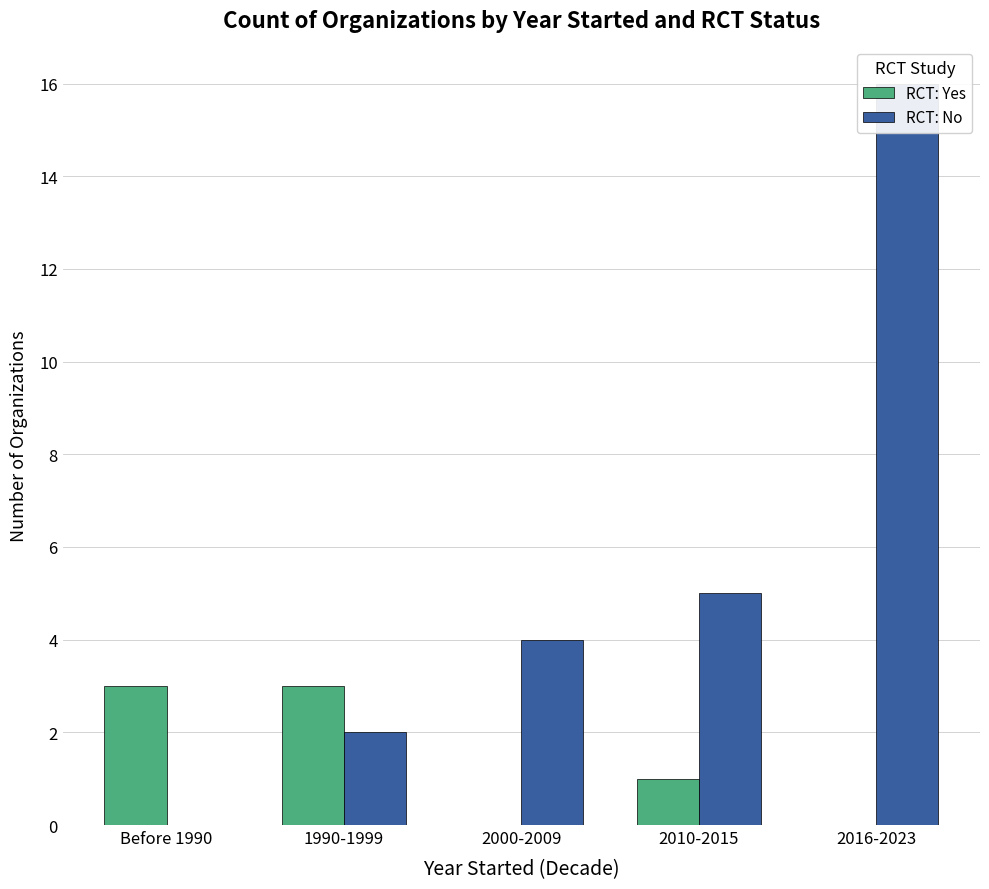

At how many categories does at least one series exceed 1?

5